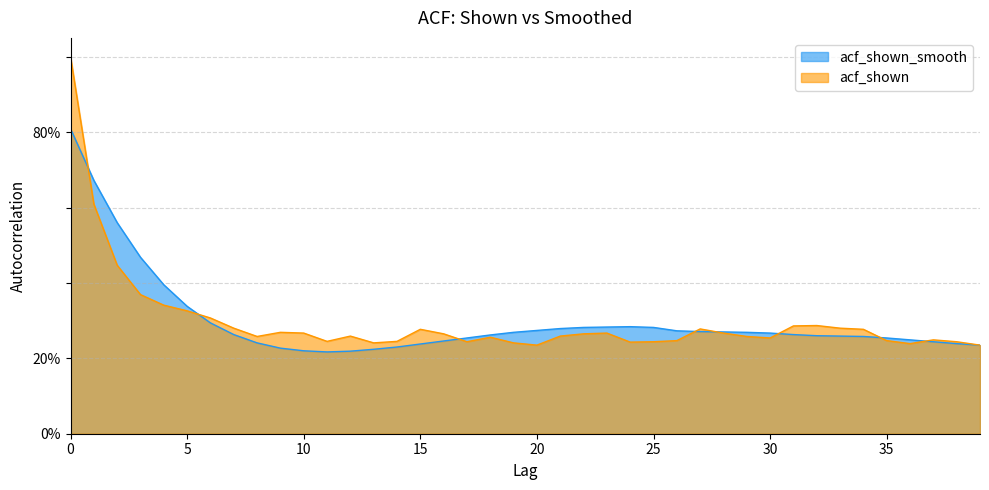

Read the acf_shown value at 9.

0.3